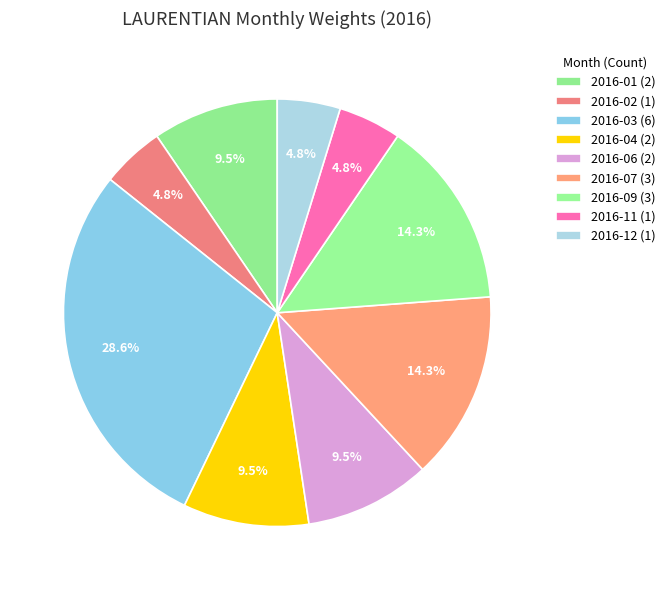

Is there any slice that represents more than half of the pie?

No